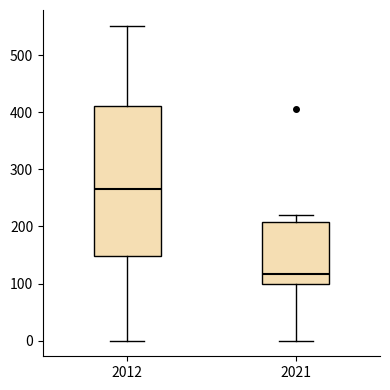

Where does the upper whisker of the box at x = 2021 end on the y-axis? The values are not printed on the chart, so give them approximately, as read against the axis.

220